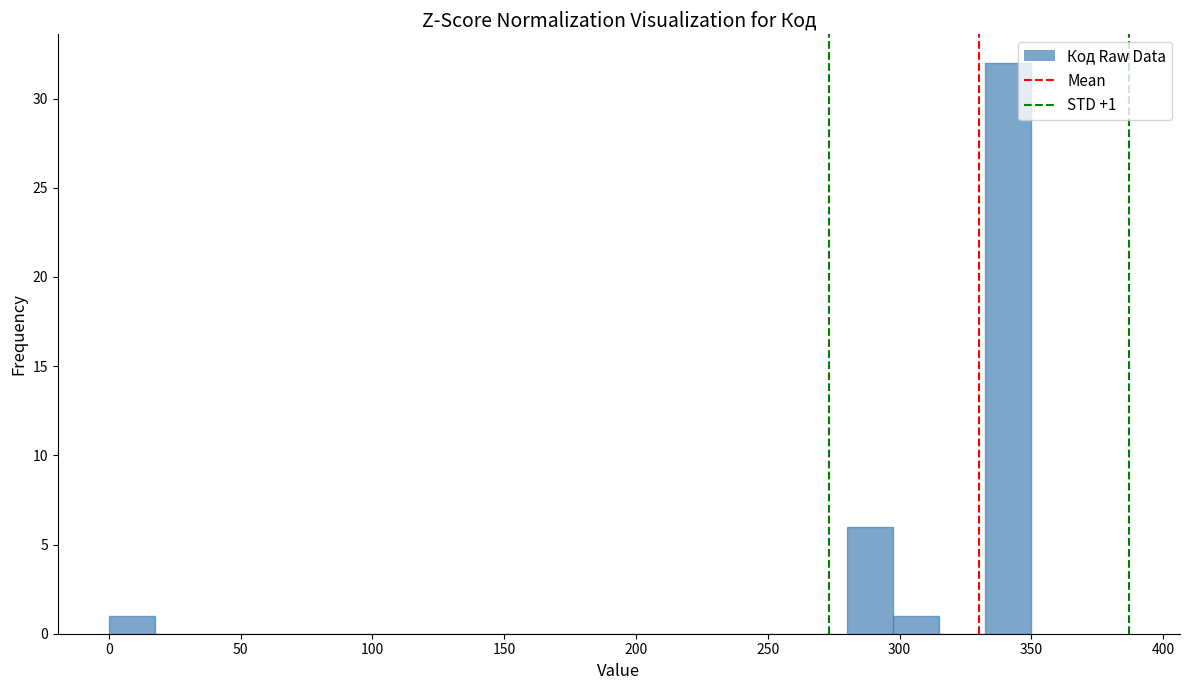

Around what value on the x-axis is the tallest bar? Give the approximate position of its centre, as read against the axis.

340